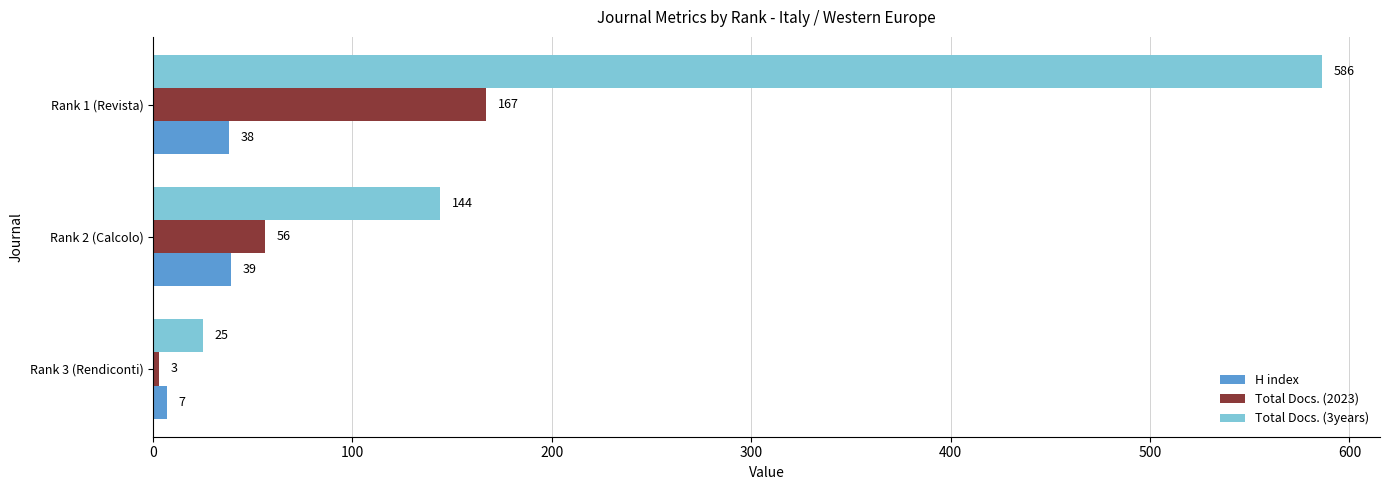

What is the lowest value of the Total Docs. (3years) series?

25